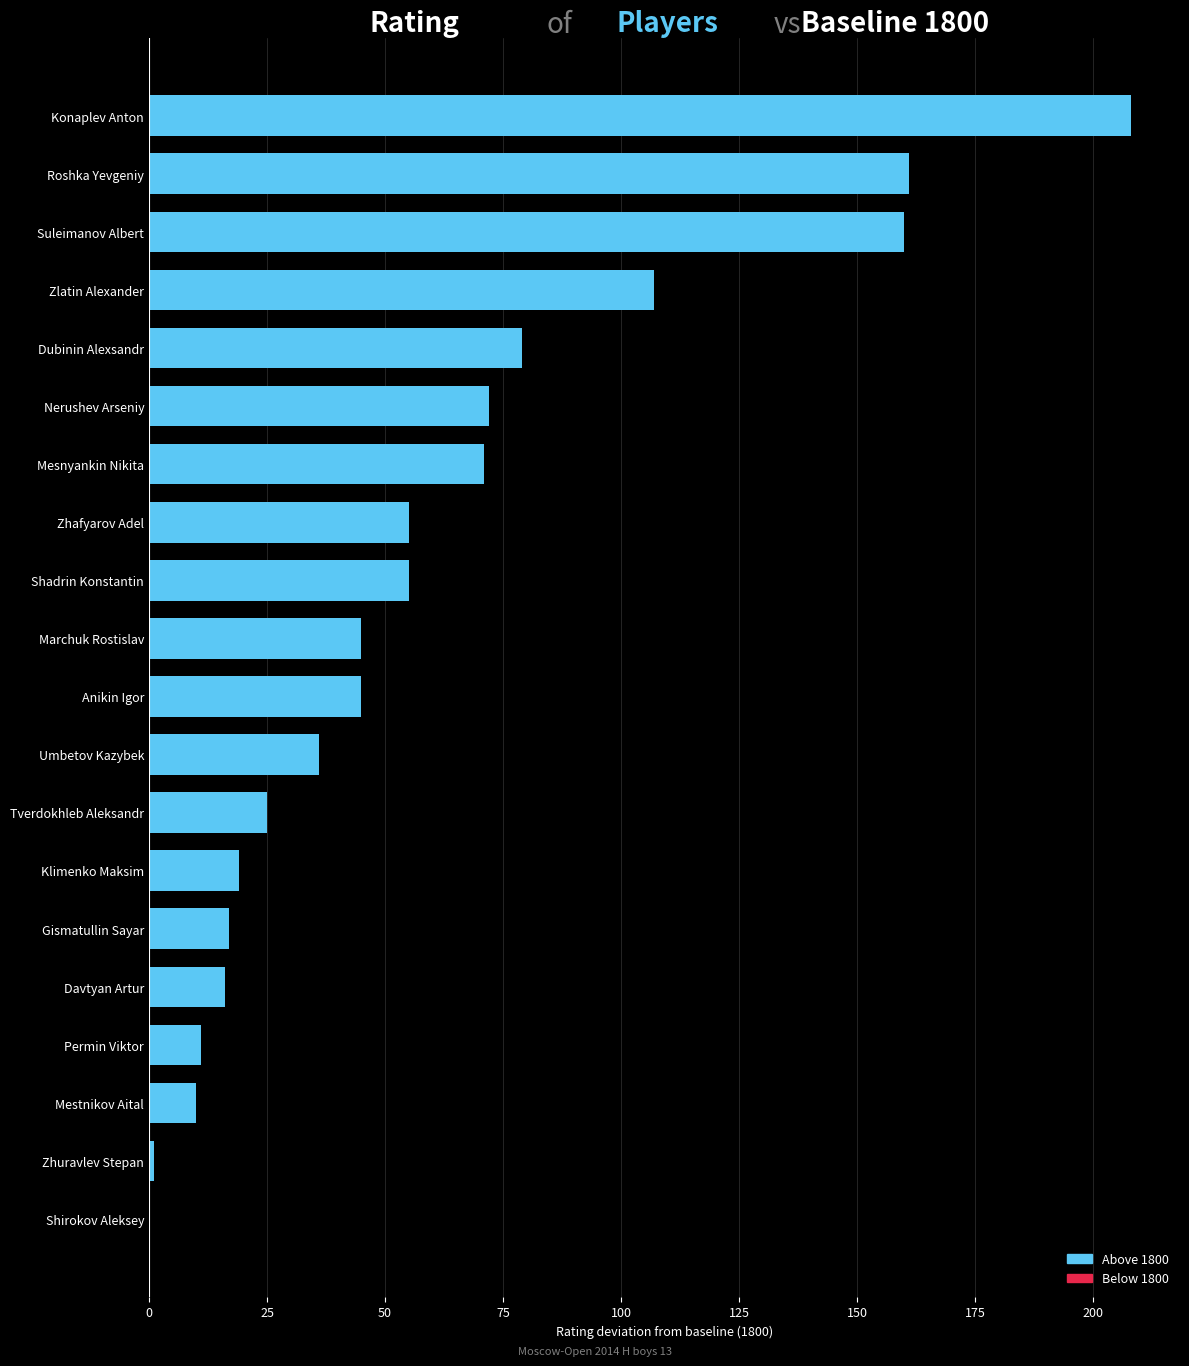

At which label is the value closest to 104?

Zlatin Alexander